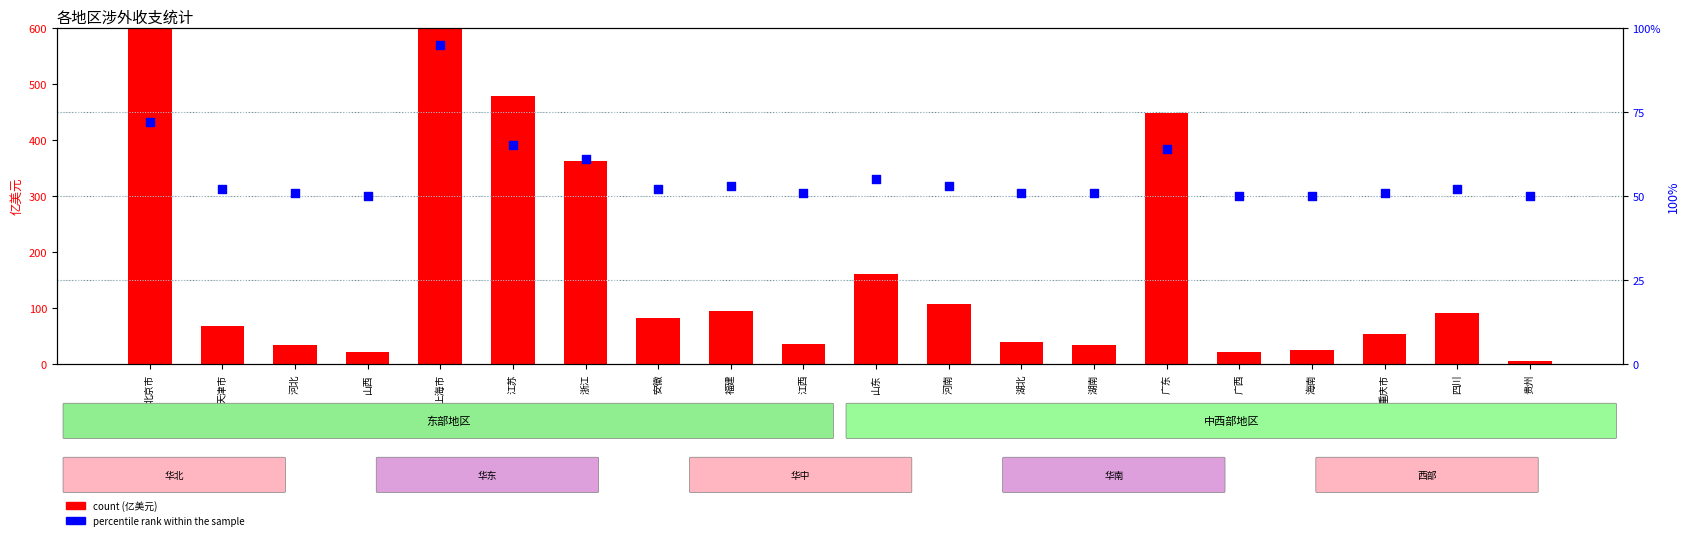

What are all the series names shown in the legend?

count, percentile rank within the sample